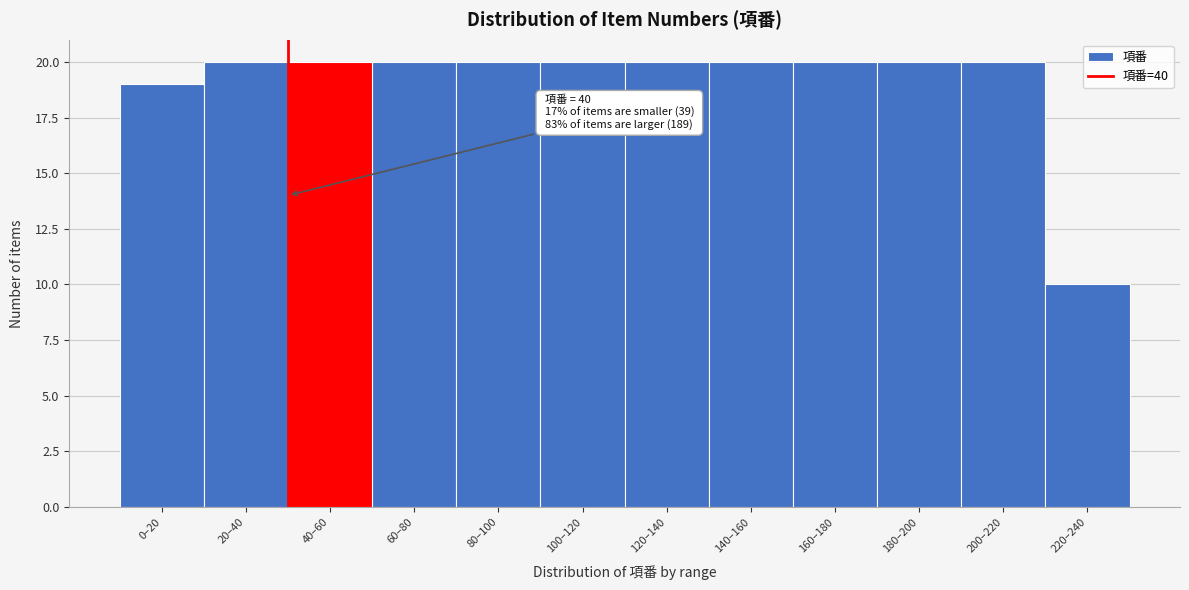

Reading left to right, what are all the values shown in this chart?

0–20=19	20–40=20	40–60=20	60–80=20	80–100=20	100–120=20	120–140=20	140–160=20	160–180=20	180–200=20	200–220=20	220–240=10